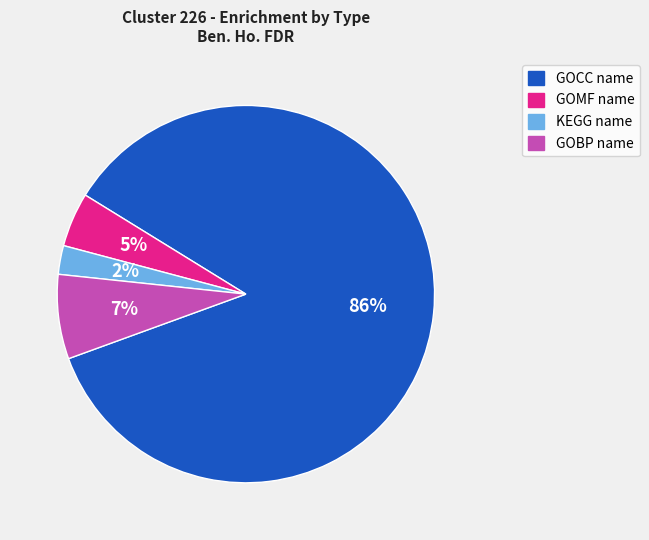

Which category has the smallest portion of the pie?

KEGG name